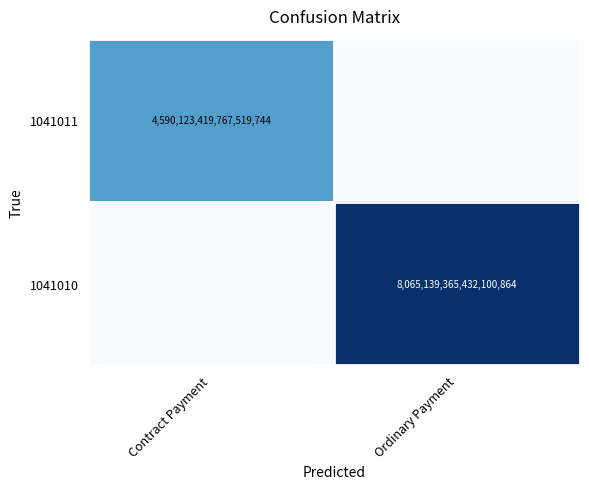

The 1041010 series shows 5313557810702536704 at Ordinary Payment. True or false?

False